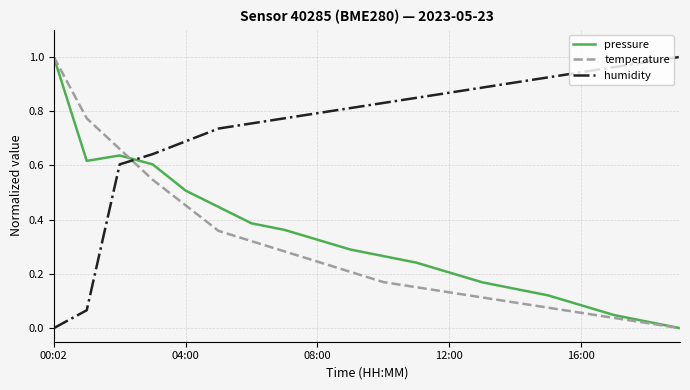

True or false: temperature and humidity cross at least once.

True